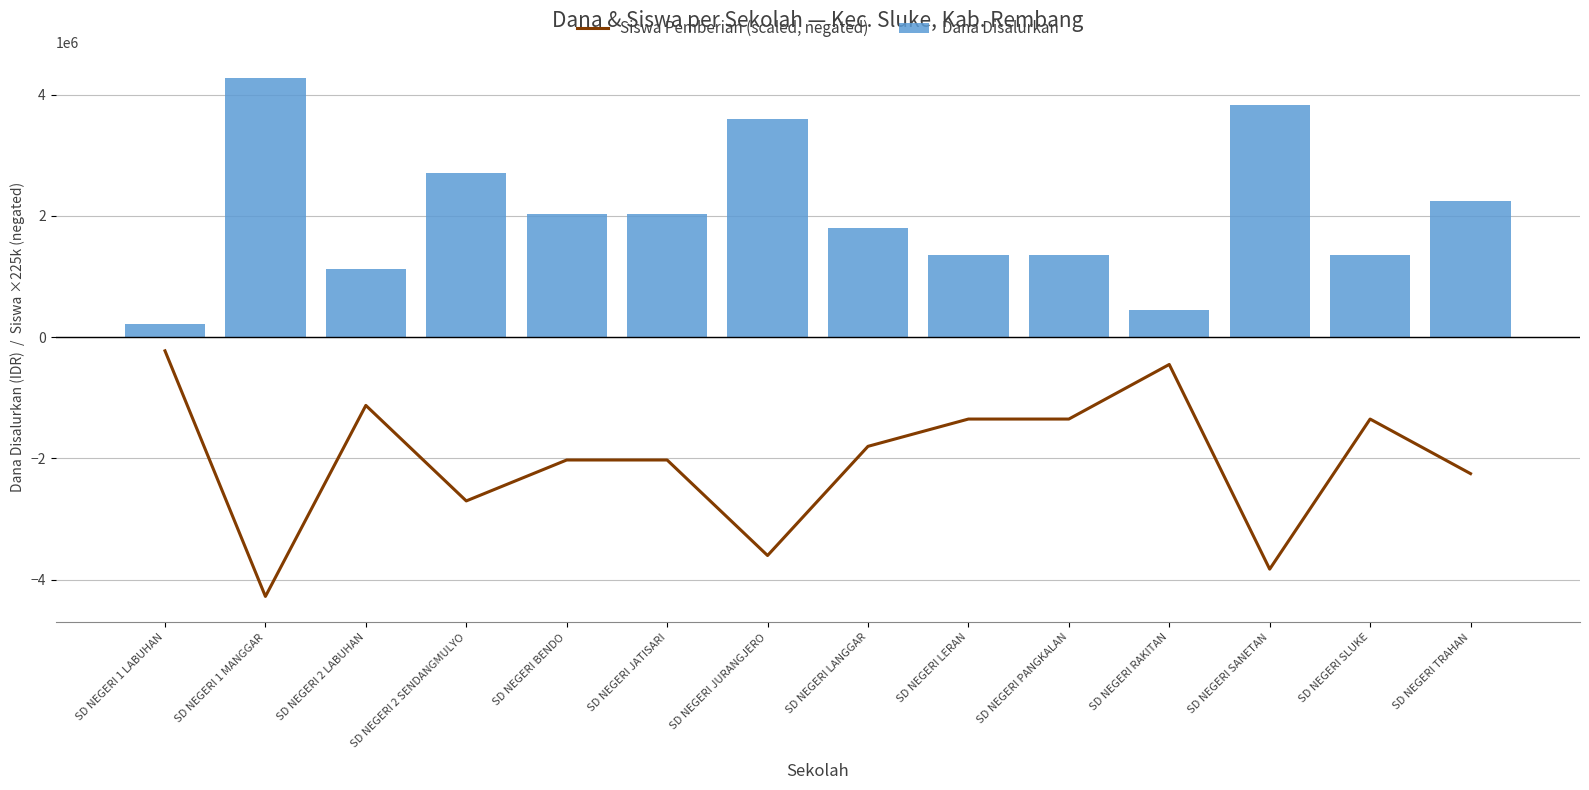

Read the Dana Disalurkan value at SD NEGERI RAKITAN.

450000